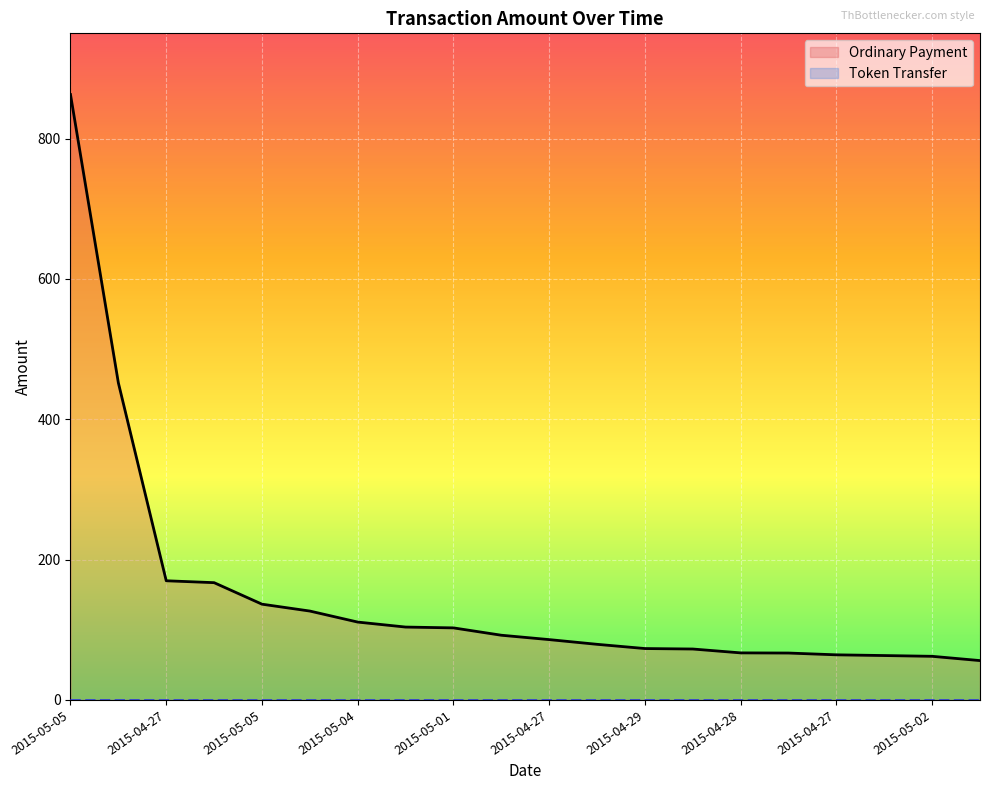

Reading left to right, extract all data points from this chart.

862.7	451.9	169.8	167.1	136.5	126.7	111.0	103.9	102.7	92.2	86.0	79.3	73.2	72.6	67.1	66.8	64.3	63.3	62.2	56.1